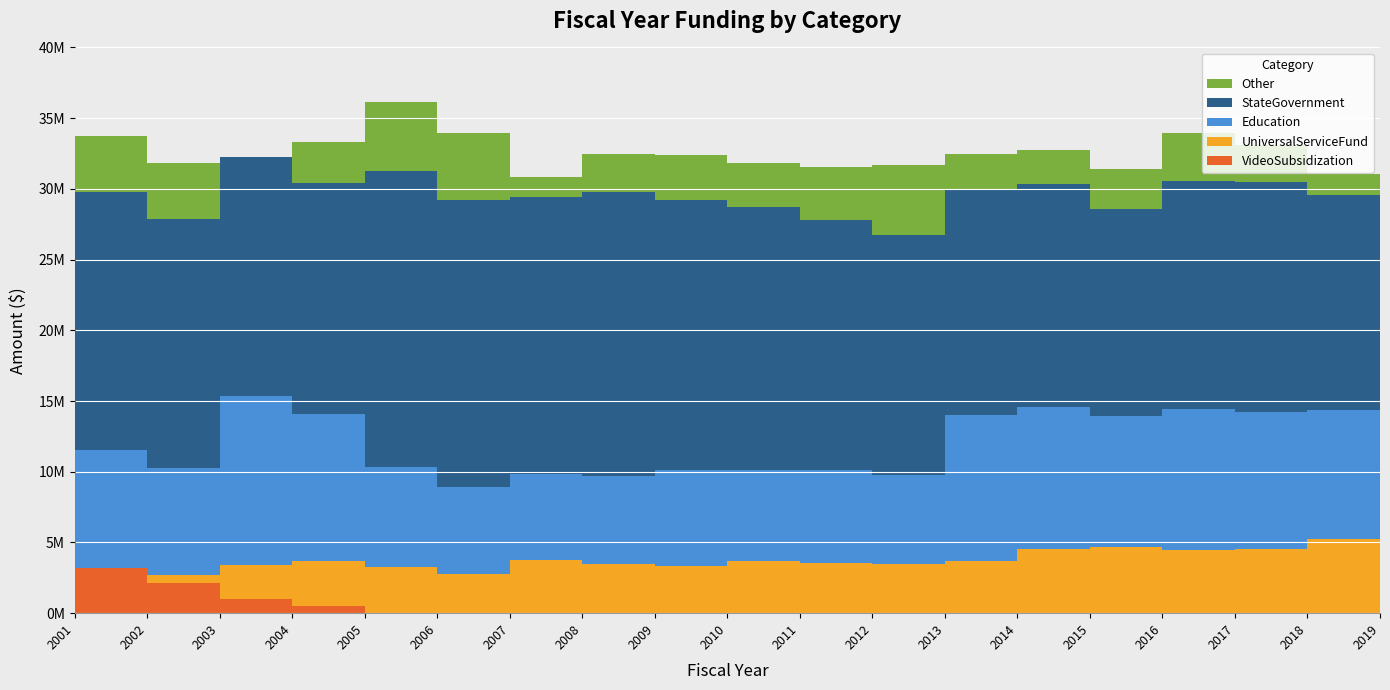

True or false: VideoSubsidization has a value of -1135884 at 2010.

False